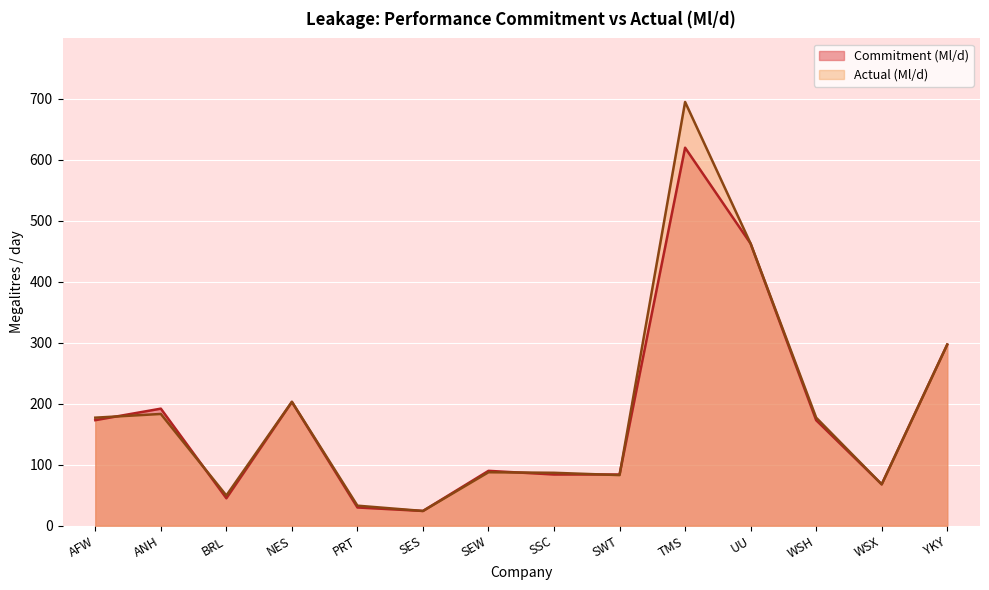

How many lines are shown in the chart?

2